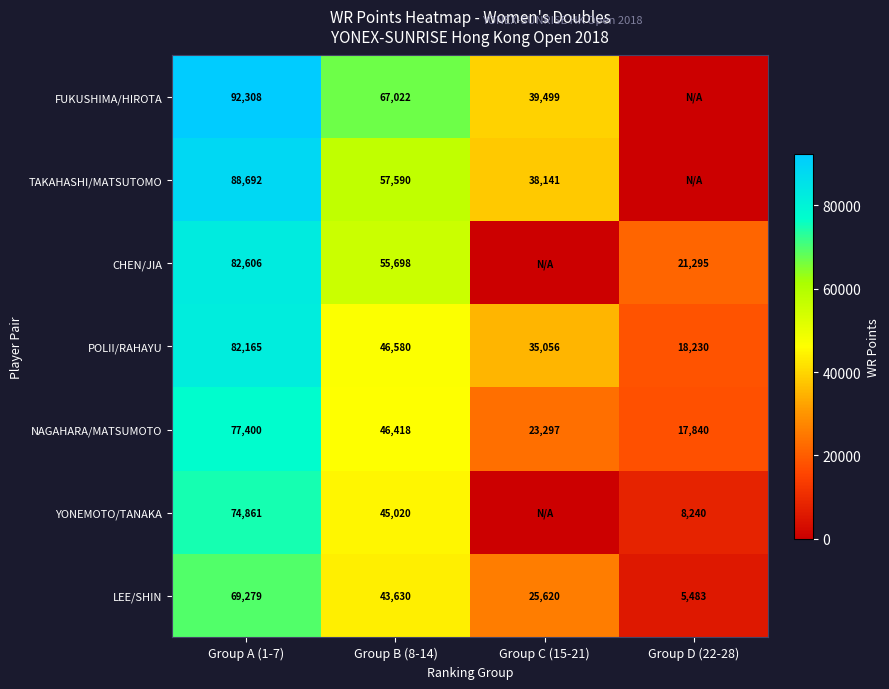

What is the spread (max minus min) of values at Group A (1-7)?

23029